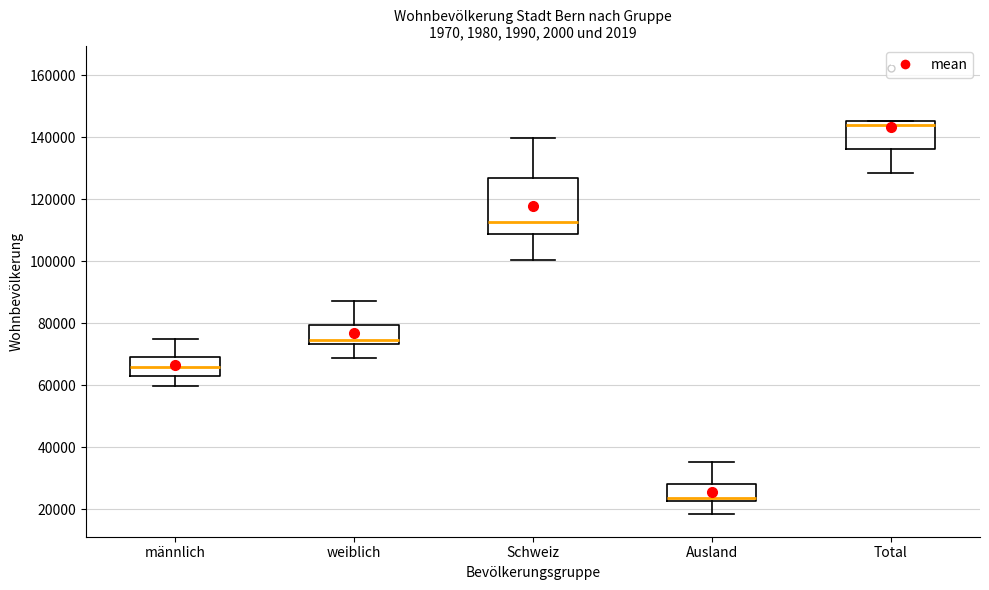

Where is the lower edge of the box for weiblich on the y-axis? The values are not printed on the chart, so give them approximately, as read against the axis.

74000